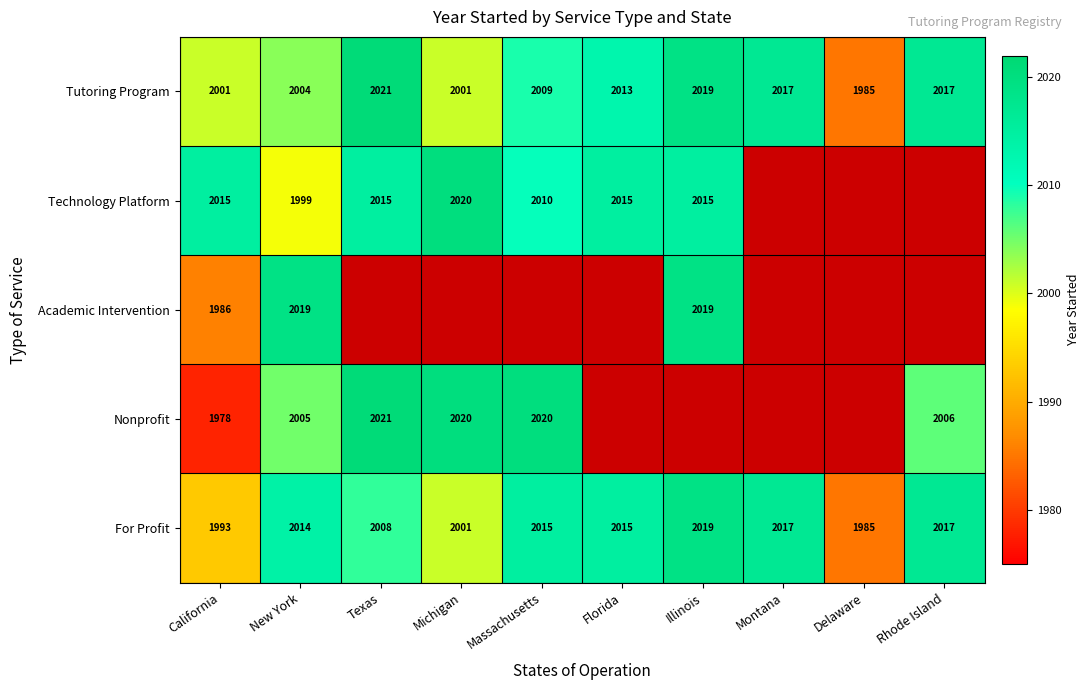

What is the sum of all Tutoring Program values?

20087